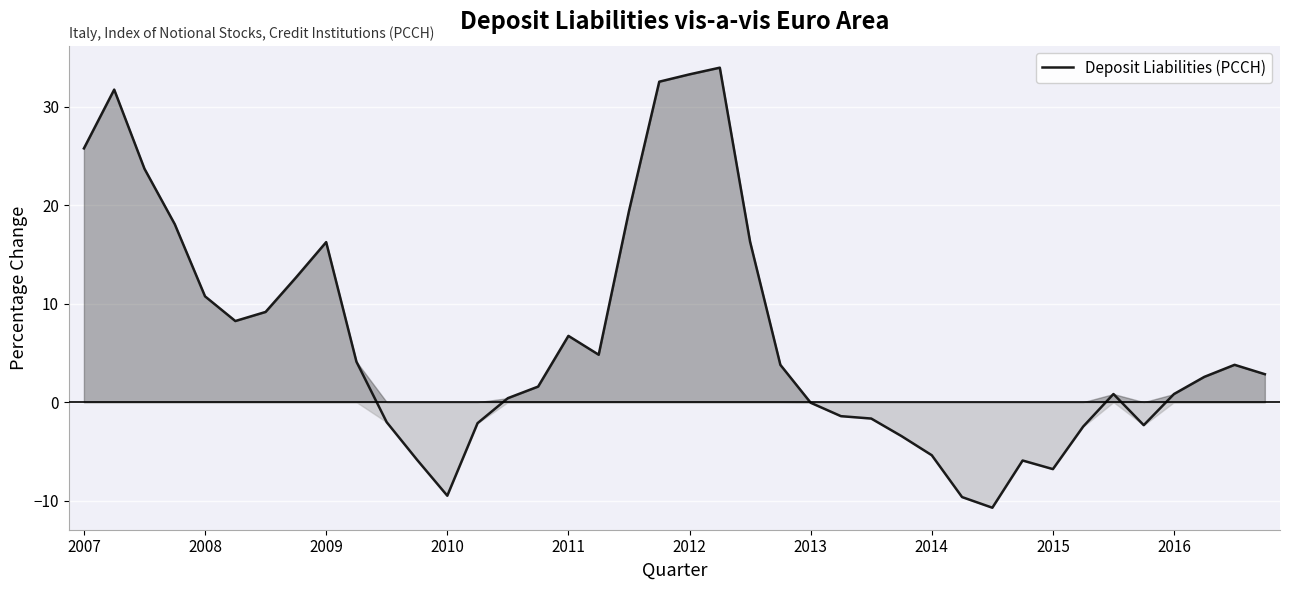

How many lines are shown in the chart?

1